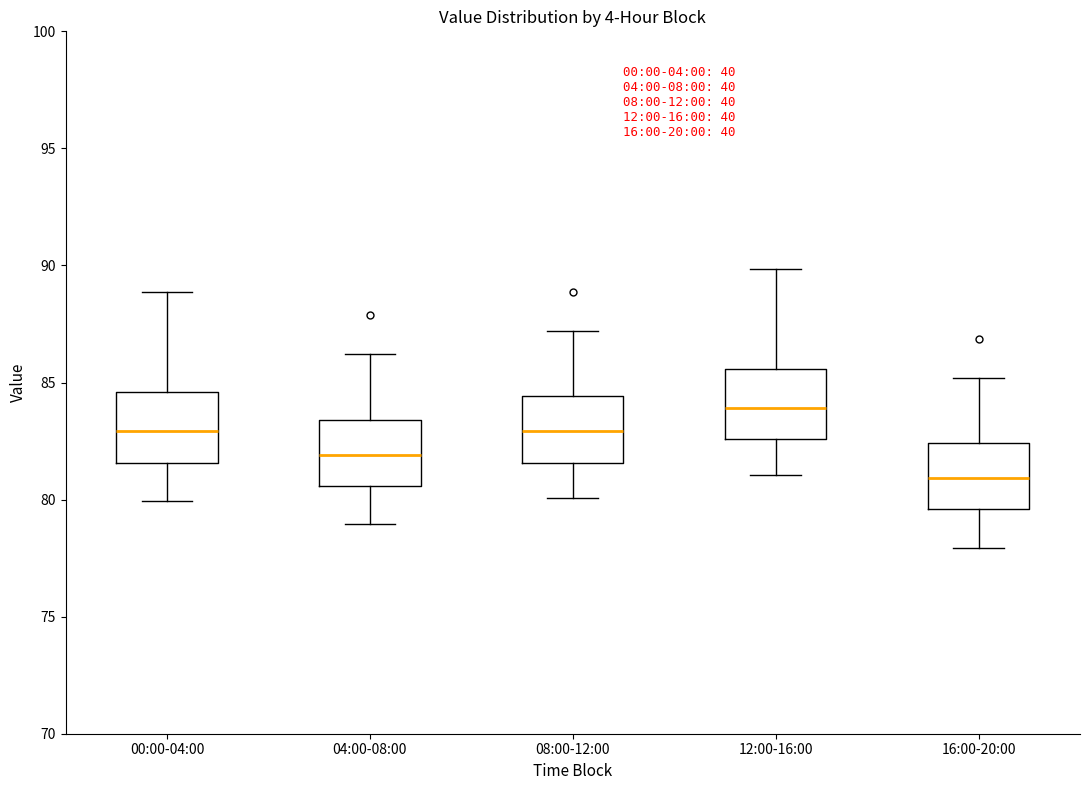

Reading left to right, transcribe this box plot: for each box, give where its median line is, the range the box spans, and where its two whiskers end, as read against the y-axis. The values are not printed on the chart, so give them approximately, as read against the axis.

00:00-04:00: median 83.0, box 81.5 to 84.5, whiskers 80.0 to 89.0
04:00-08:00: median 82.0, box 80.5 to 83.5, whiskers 79.0 to 86.0
08:00-12:00: median 83.0, box 81.5 to 84.5, whiskers 80.0 to 87.0
12:00-16:00: median 84.0, box 82.5 to 85.5, whiskers 81.0 to 90.0
16:00-20:00: median 81.0, box 79.5 to 82.5, whiskers 78.0 to 85.0